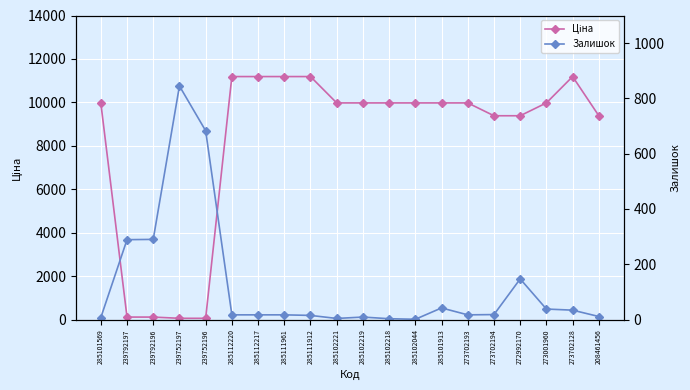

At which category is the sum across all series the highest?

273702128